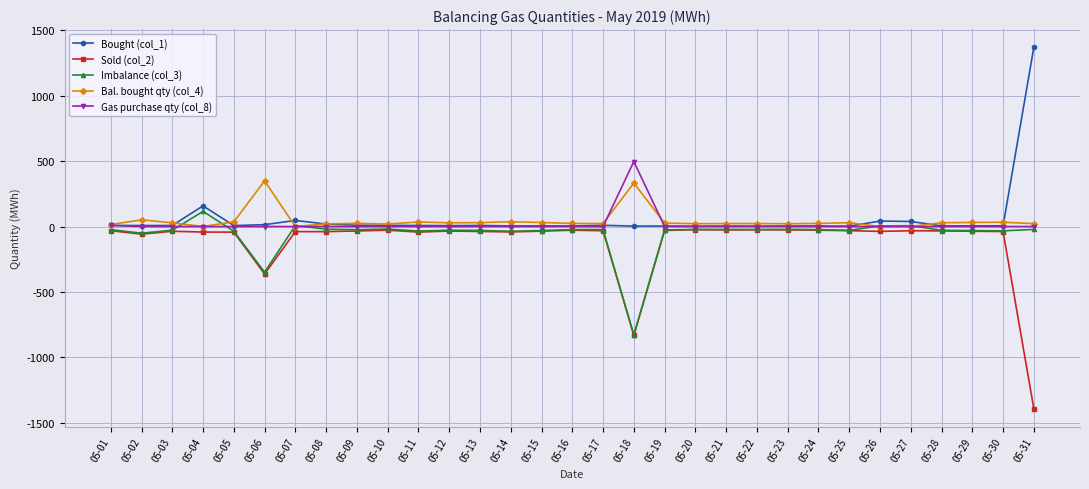

How many lines are shown in the chart?

5